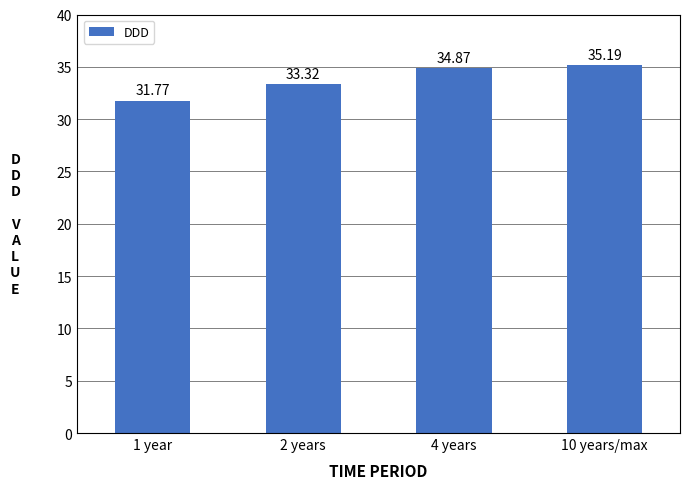

Which has a higher value, 1 year or 10 years/max?

10 years/max